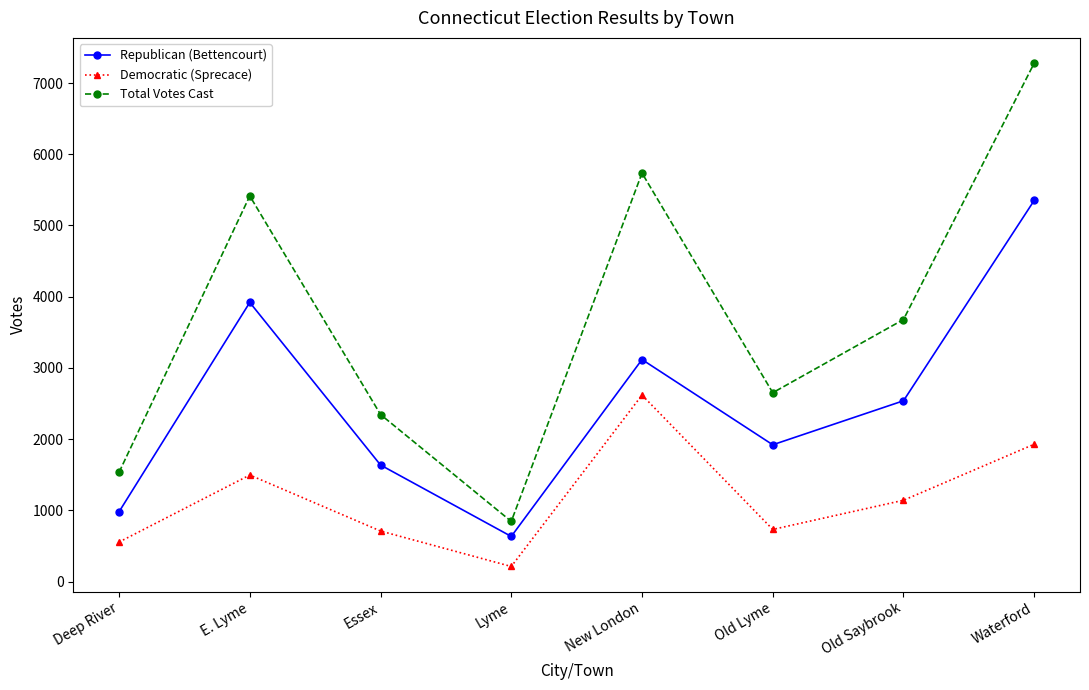

Is it true that Total Votes Cast equals 1533 at Deep River?

True